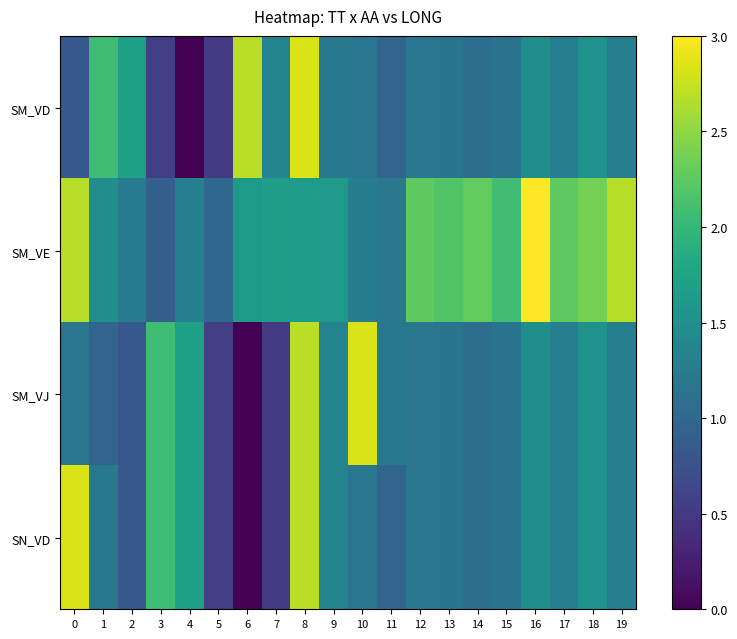

Reading left to right, what are all the values shown in this chart?

SM_VD: 0=0.8	1=2.1	2=1.7	3=0.6	4=0.0	5=0.5	6=2.7	7=1.4	8=2.8	9=1.2	10=1.2	11=1.0	12=1.2	13=1.2	14=1.1	15=1.2	16=1.5	17=1.3	18=1.5	19=1.3
SM_VE: 0=2.7	1=1.5	2=1.2	3=0.9	4=1.3	5=1.0	6=1.6	7=1.7	8=1.7	9=1.6	10=1.3	11=1.2	12=2.3	13=2.2	14=2.3	15=2.1	16=3.0	17=2.3	18=2.4	19=2.7
SM_VJ: 0=1.2	1=1.0	2=0.8	3=2.1	4=1.7	5=0.6	6=0.0	7=0.5	8=2.7	9=1.4	10=2.8	11=1.2	12=1.2	13=1.2	14=1.1	15=1.2	16=1.5	17=1.3	18=1.5	19=1.3
SN_VD: 0=2.8	1=1.2	2=0.8	3=2.1	4=1.7	5=0.6	6=0.0	7=0.5	8=2.7	9=1.4	10=1.2	11=1.0	12=1.2	13=1.2	14=1.1	15=1.2	16=1.5	17=1.3	18=1.5	19=1.3